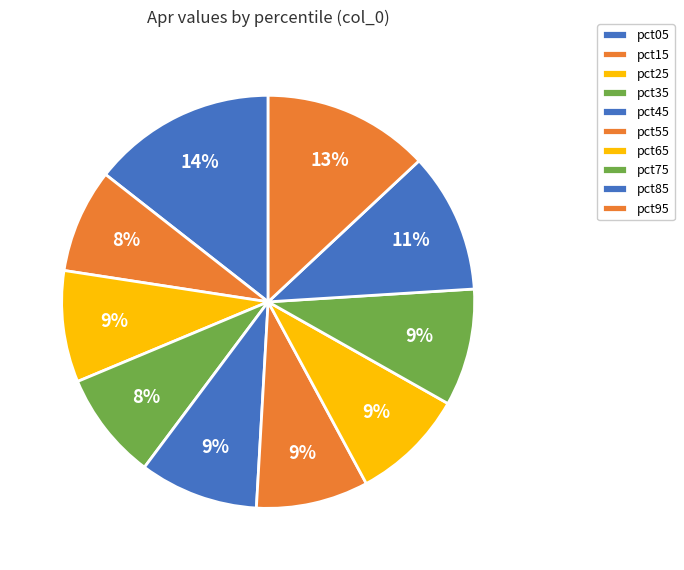

Does pct15 account for over 50% of the chart?

No